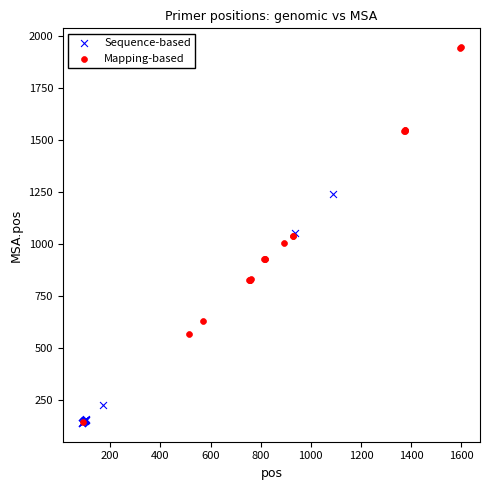

Which series has the largest Y range (max minus min)?

Mapping-based